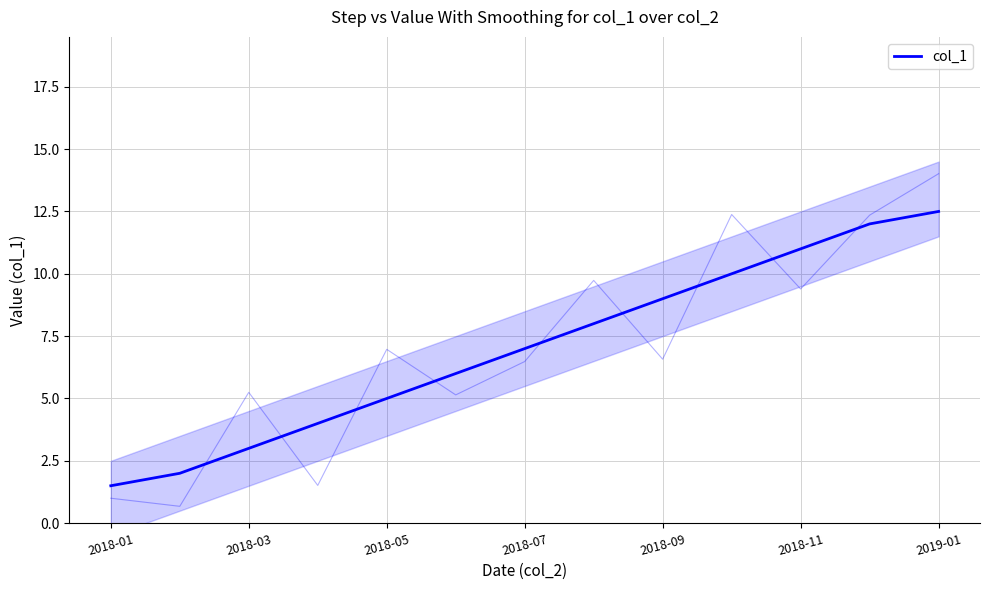

What is the greatest value displayed?

12.5